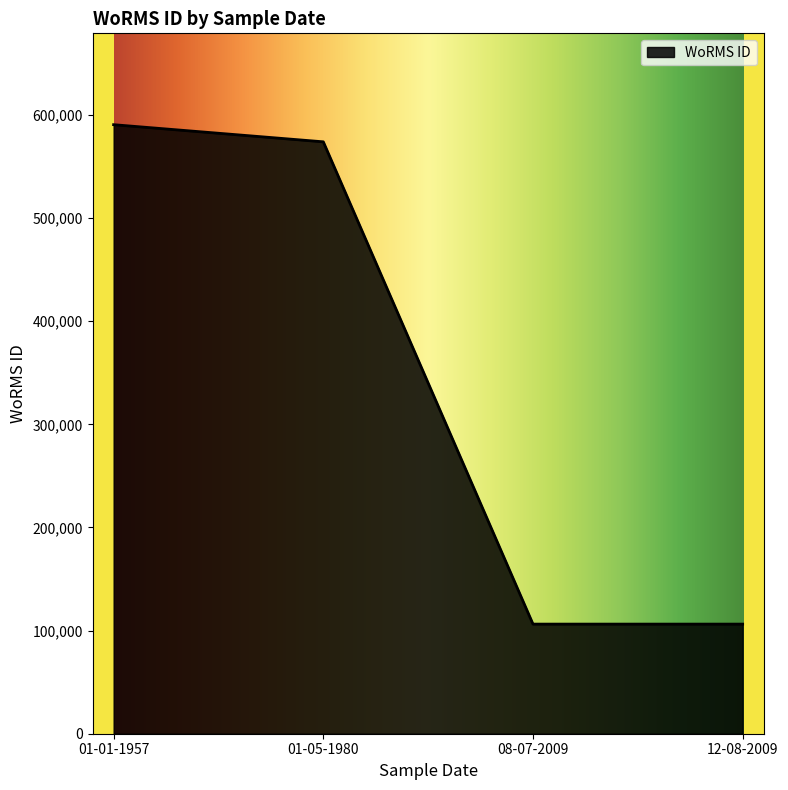

Which has a higher value, 01-01-1957 or 01-05-1980?

01-01-1957